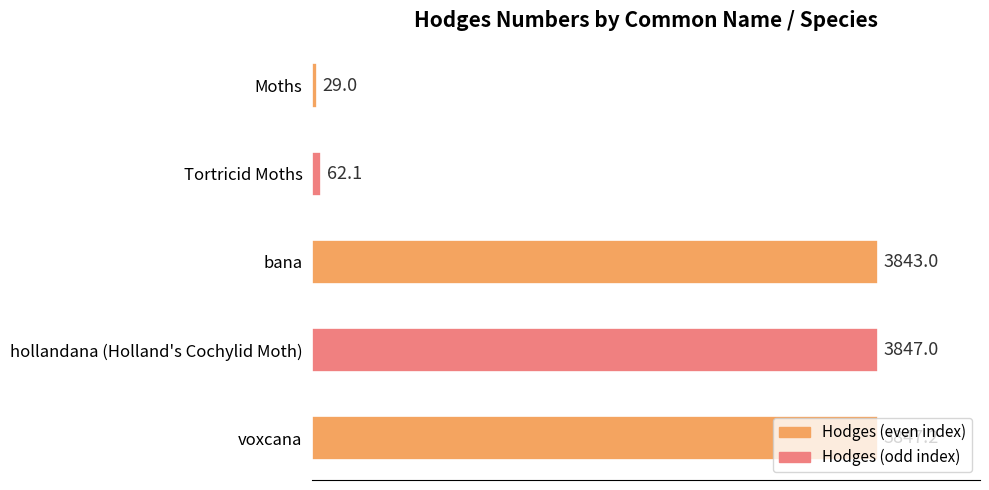

Rank the categories by value from highest to lowest.

voxcana, hollandana (Holland's Cochylid Moth), bana, Tortricid Moths, Moths